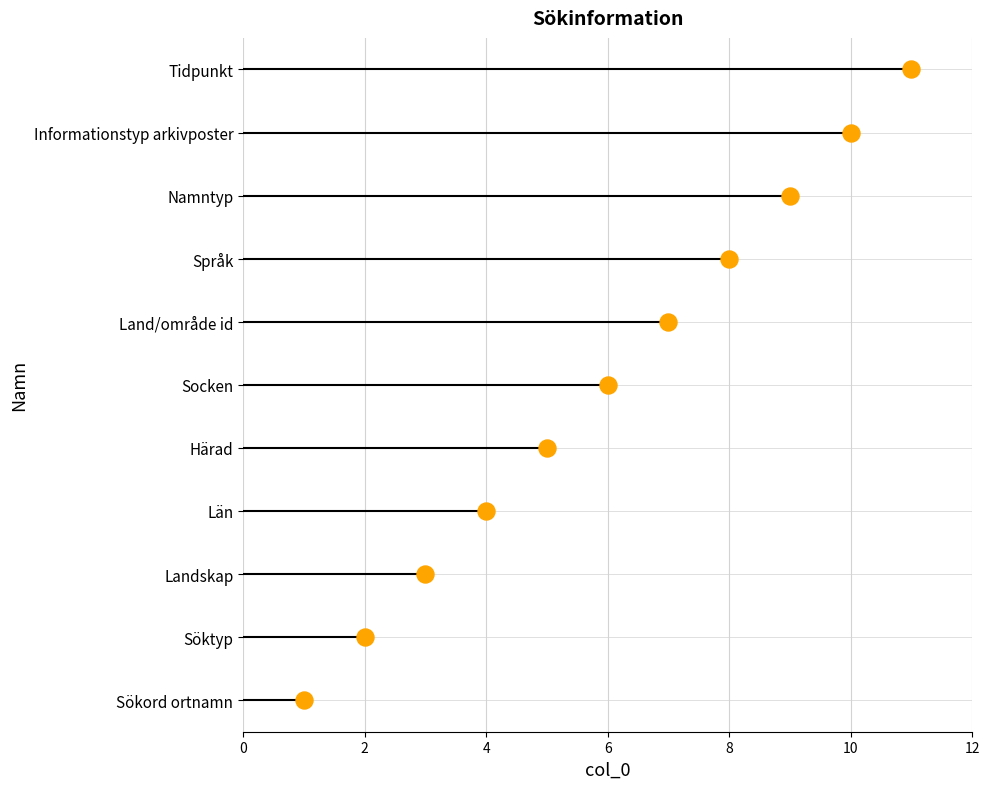

Which has a higher value, 8 or 6?

8